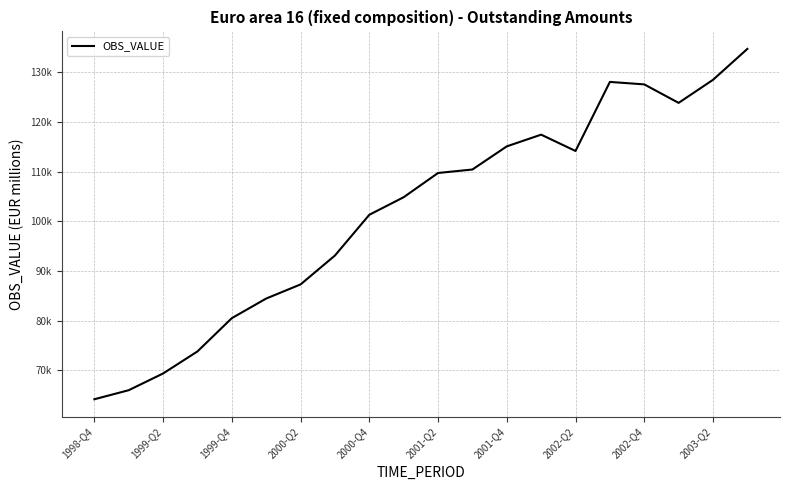

What is the value of the 3rd point from the left?

69353.7